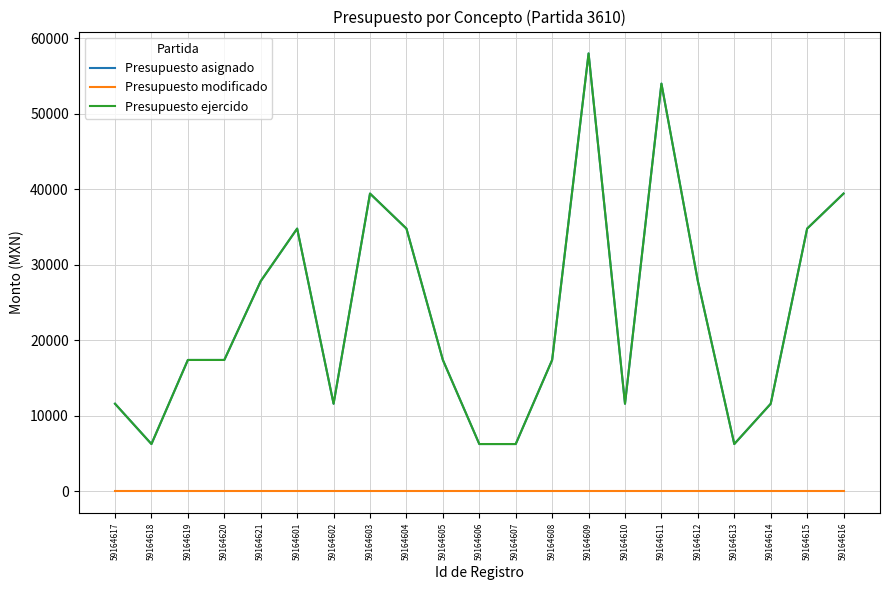

Rank the series at 59164602 from highest to lowest value.

Presupuesto asignado, Presupuesto ejercido, Presupuesto modificado